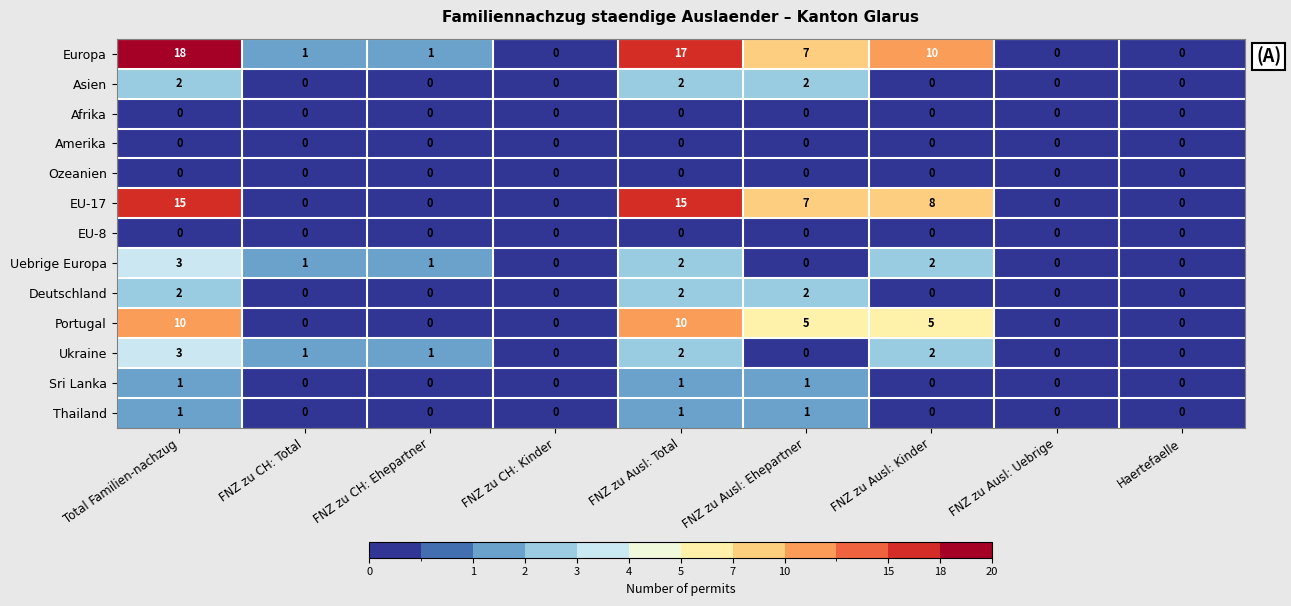

Which series has the largest total across all categories?

Europa